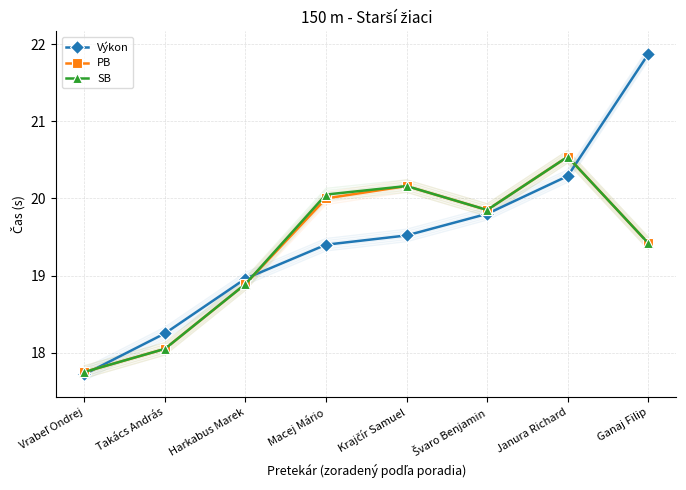

At Macej Mário, list the series in order from smallest to largest.

Výkon, PB, SB